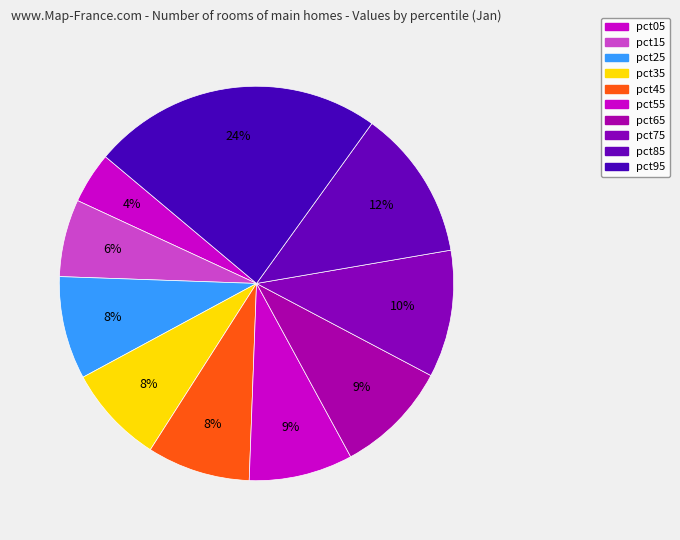

How many slices are in this pie chart?

10